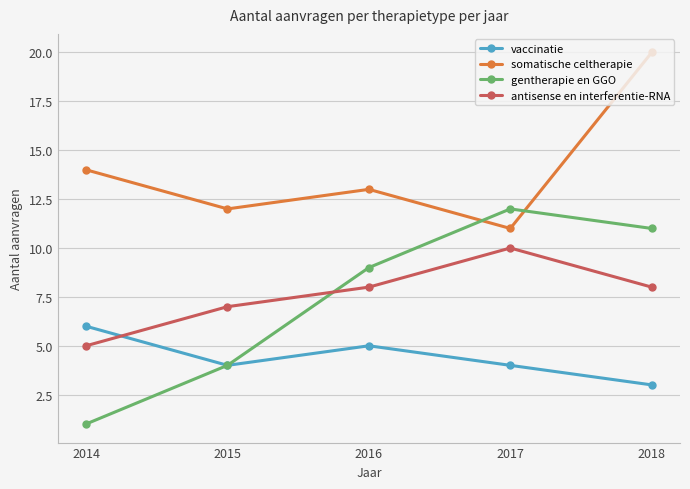

Rank the series by their maximum value, from highest to lowest.

somatische celtherapie, gentherapie en GGO, antisense en interferentie-RNA, vaccinatie